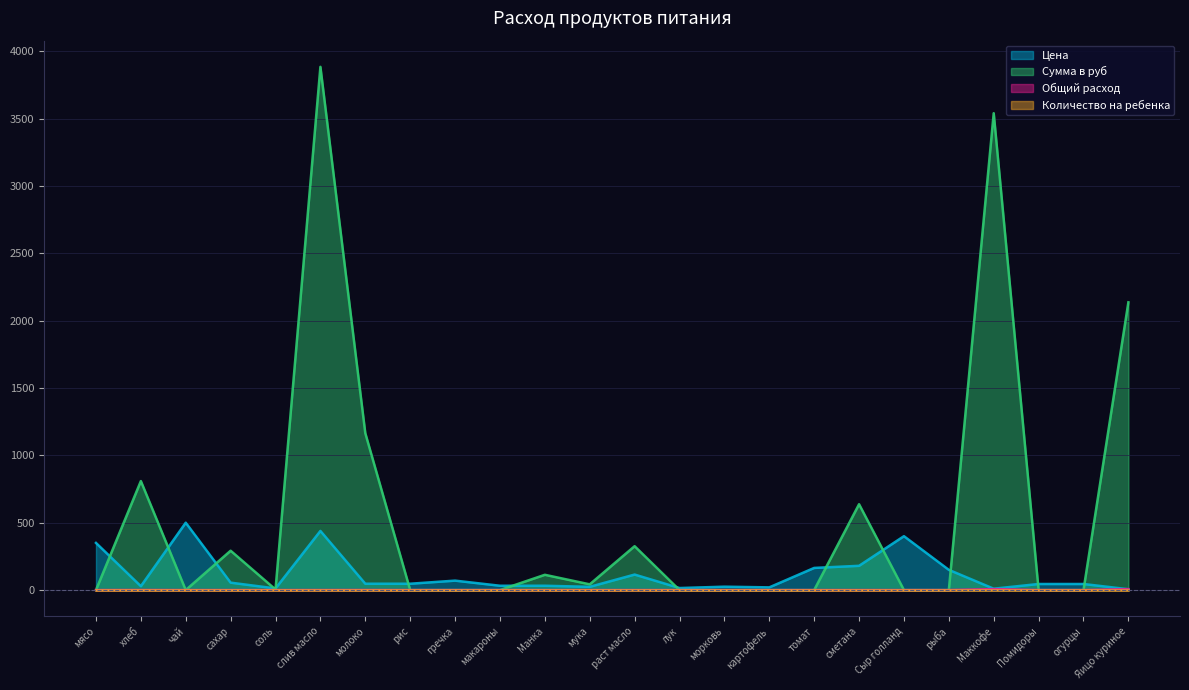

What is the spread (max minus min) of values at сметана?

637.2